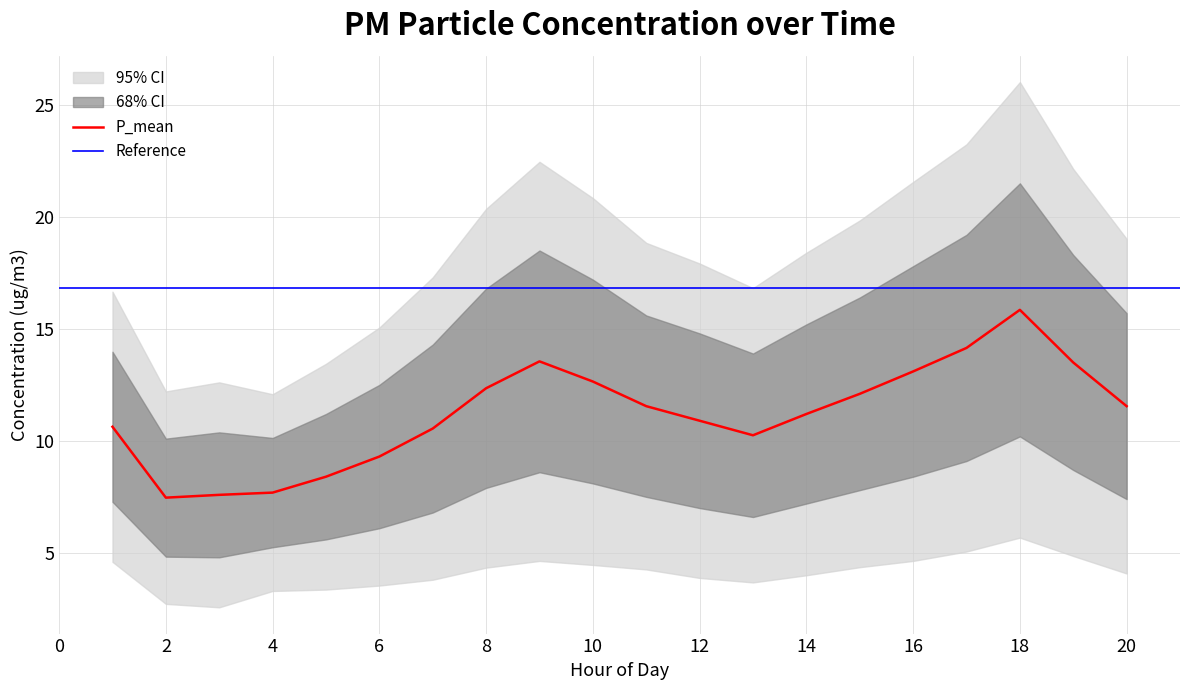

What is the minimum value for P_mean?

7.5